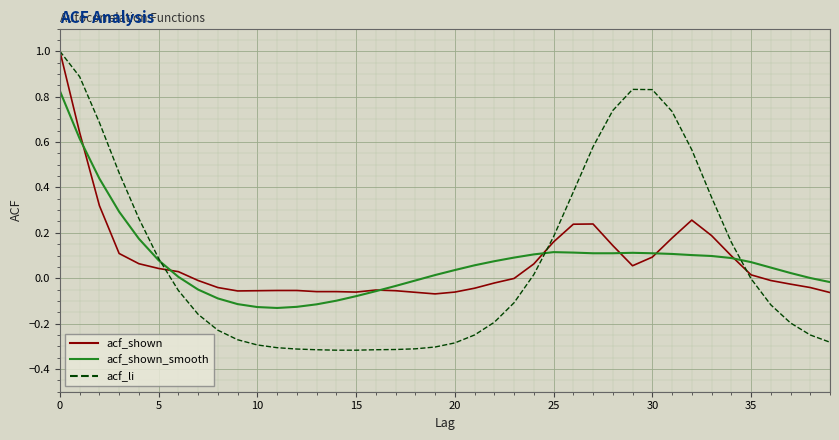

What is the maximum value shown in the chart?

1.0